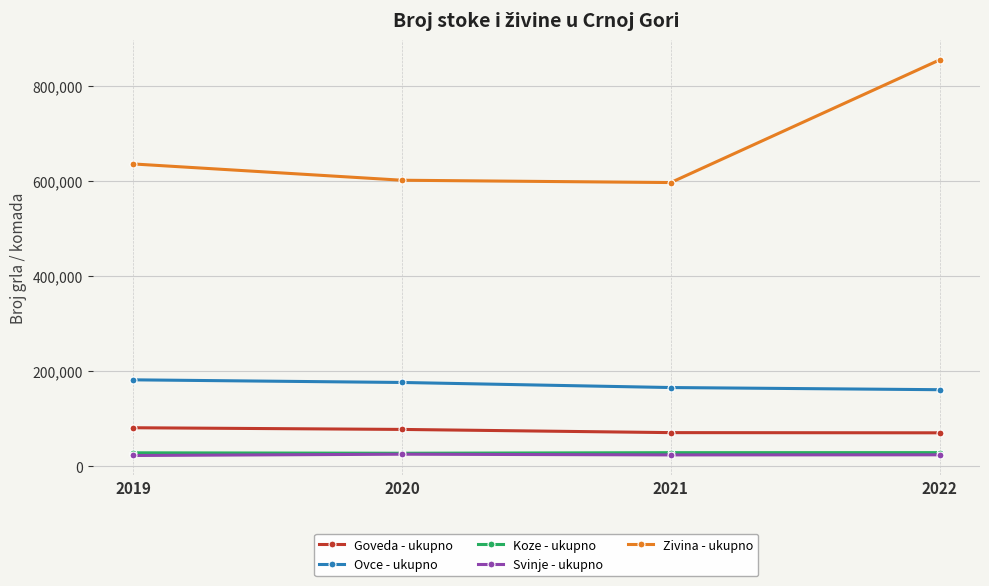

How many series are shown in this chart?

5